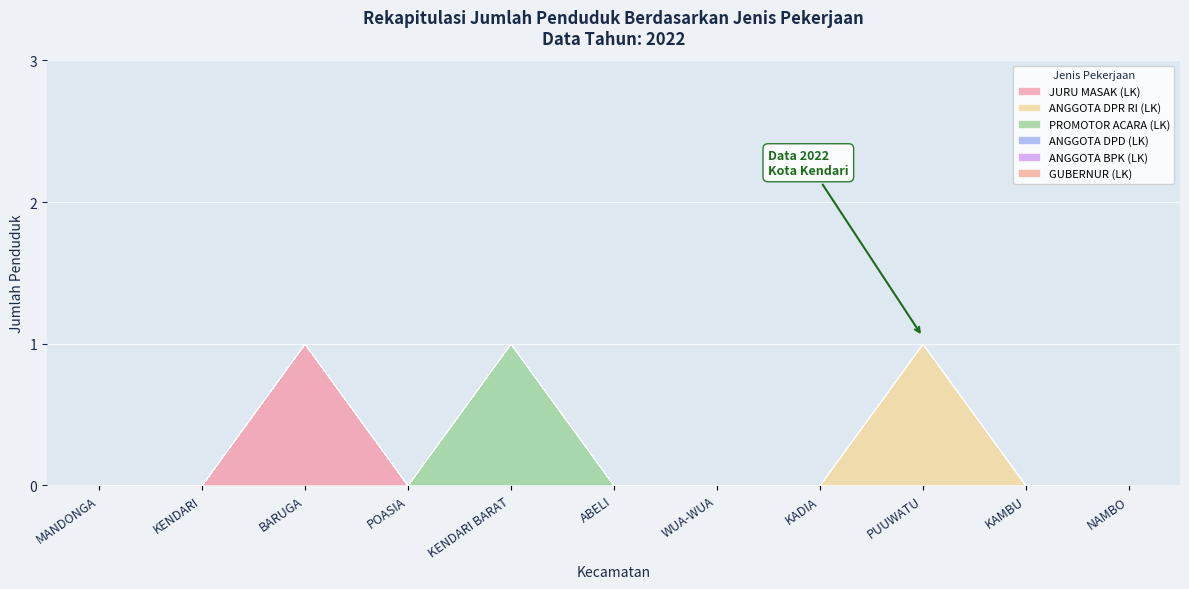

The ANGGOTA BPK (LK) series shows 0 at ABELI. True or false?

True